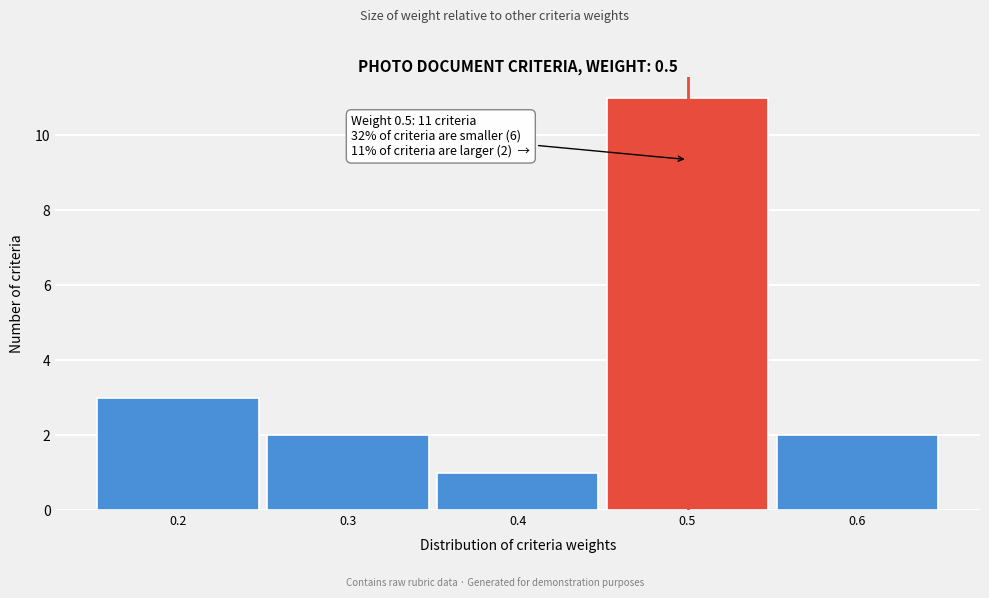

Reading left to right, list all the values displayed in this chart.

0.2=3	0.3=2	0.4=1	0.5=11	0.6=2